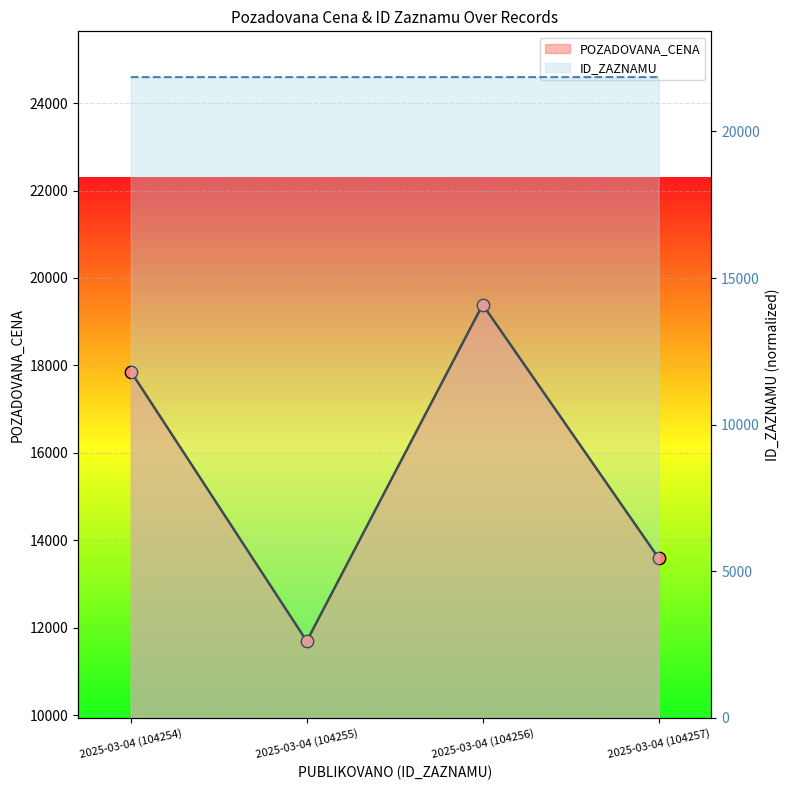

Which series contains the lowest Y value?

POZADOVANA_CENA